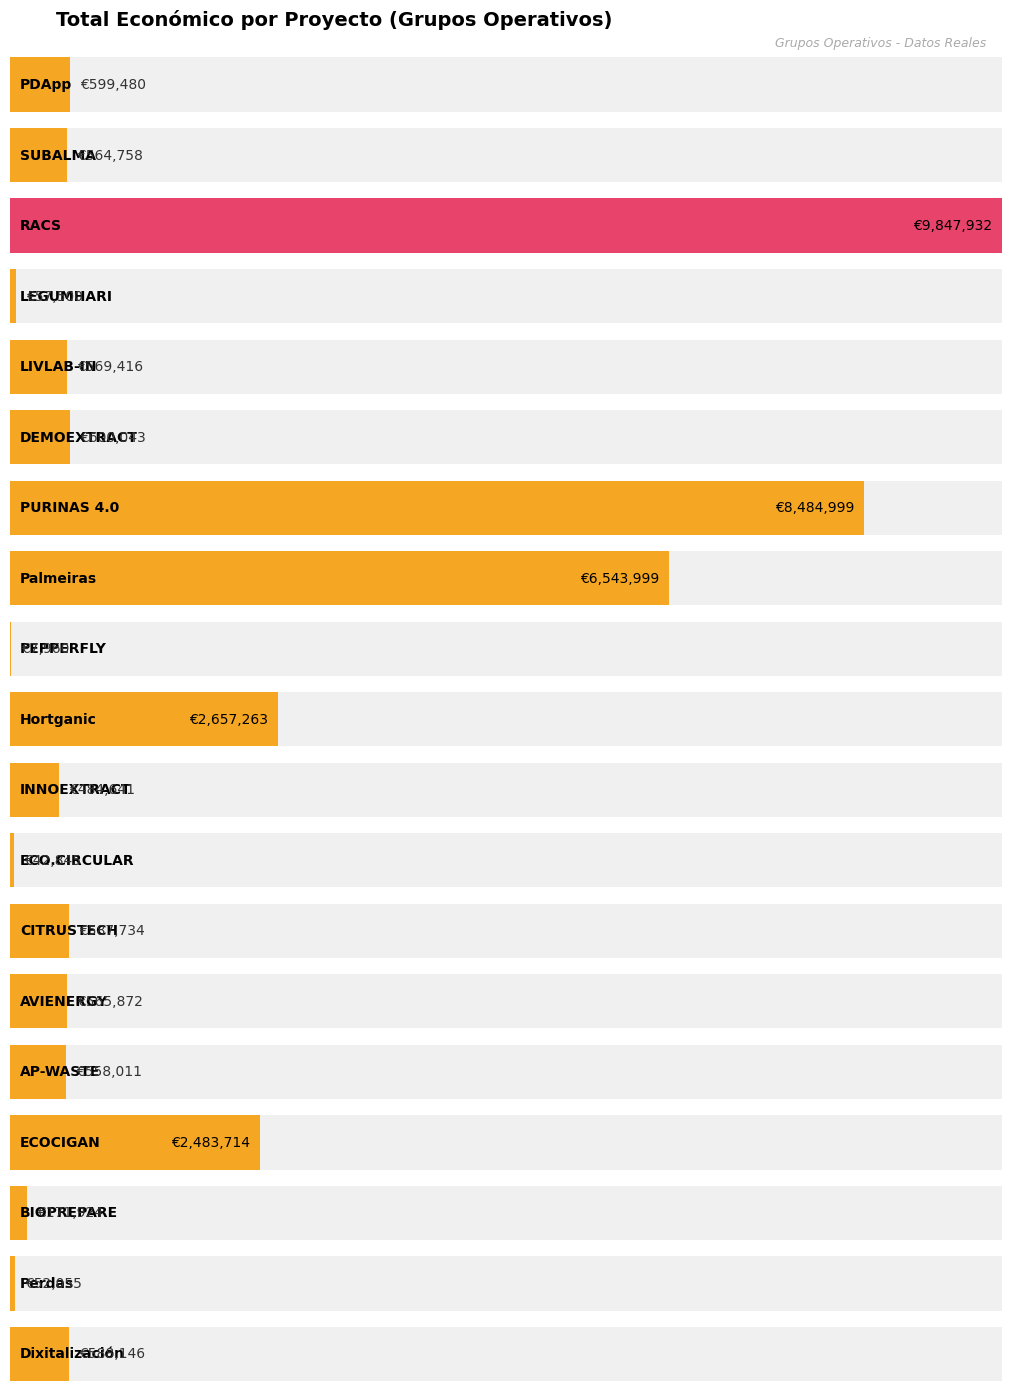

How many bars are there in total?

19